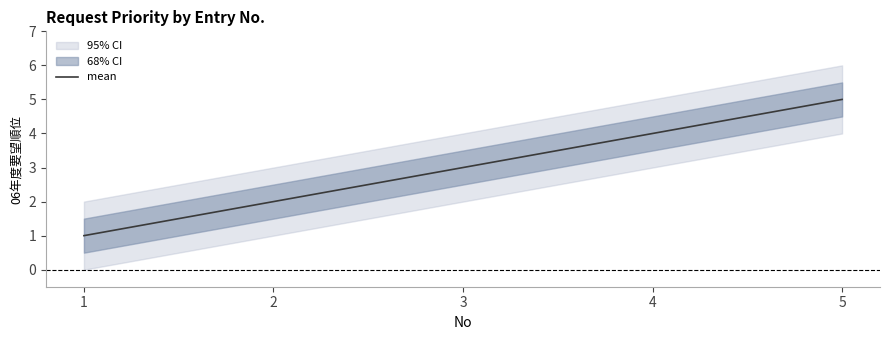

At which label is the value closest to 3?

3